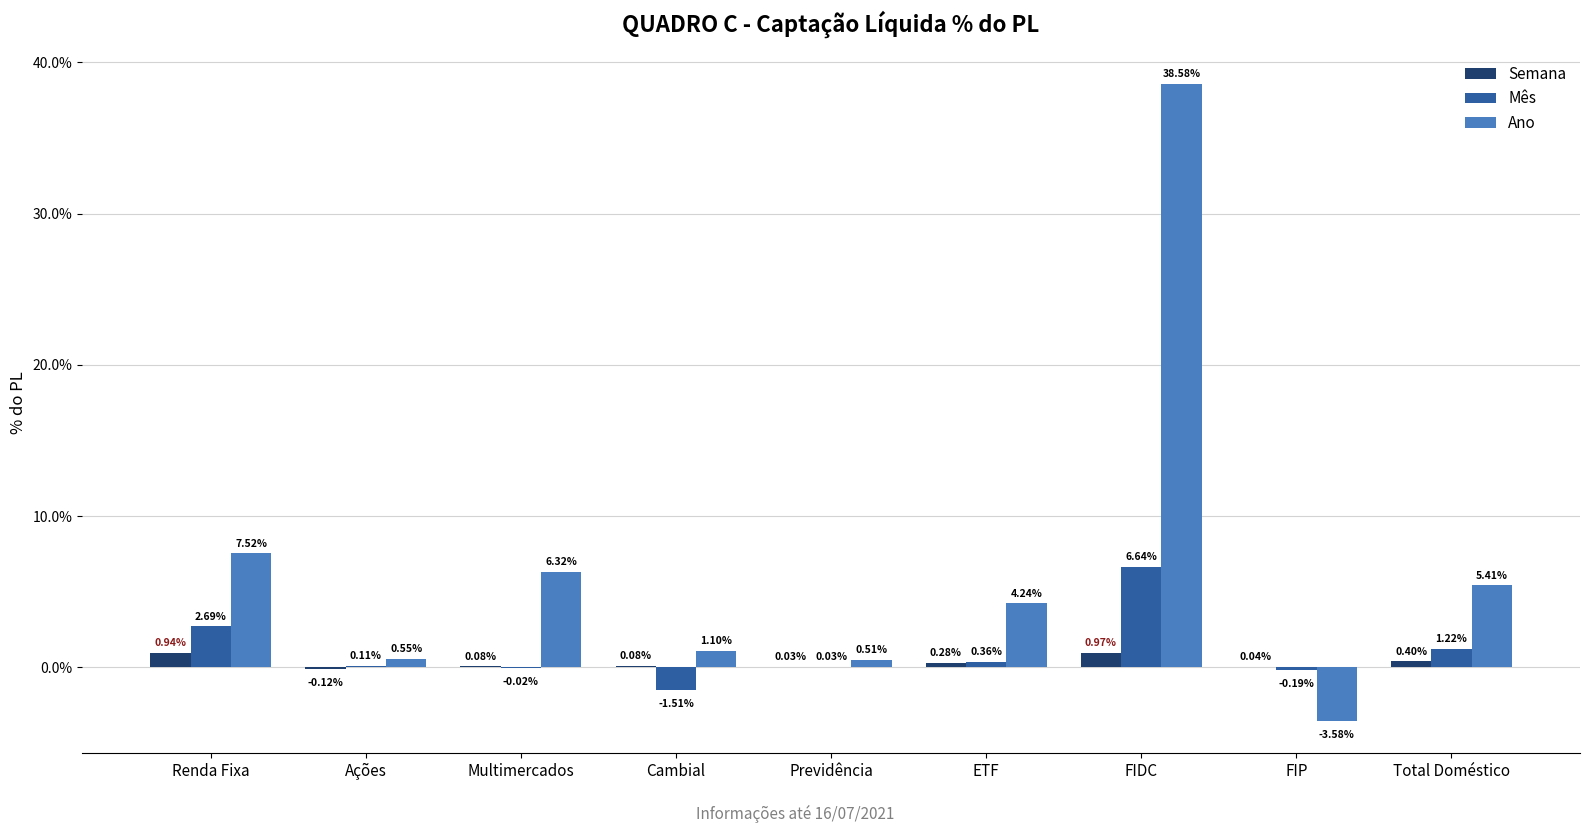

How many groups of bars are there?

9